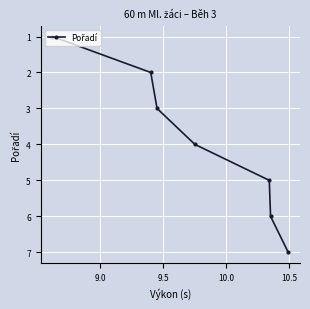

True or false: the data has more than 1 interior local peaks.

False